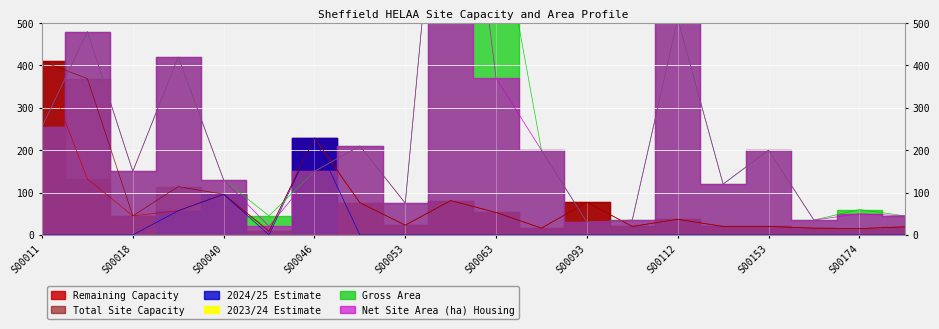

Rank the series by their maximum value, from highest to lowest.

Net Site Area (ha) Housing, Gross Area, Remaining Capacity, Total Site Capacity, 2024/25 Estimate